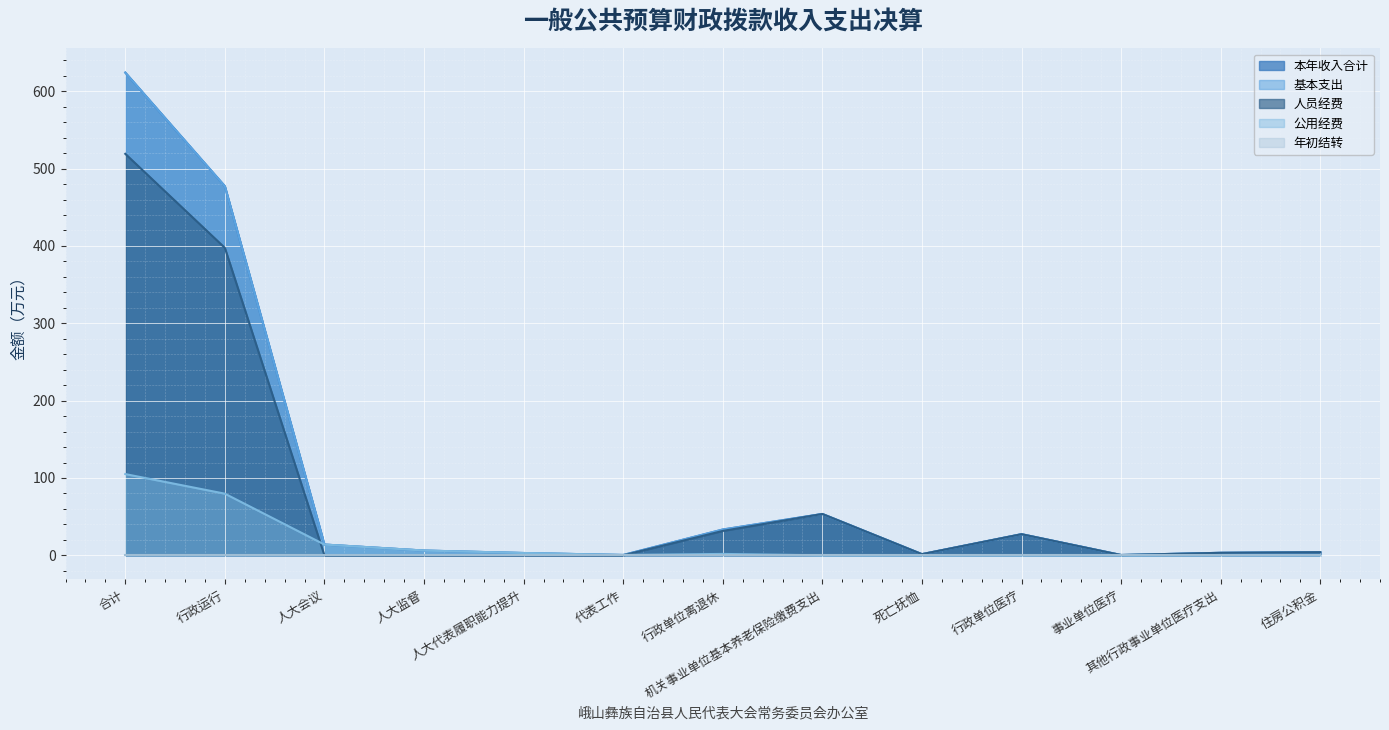

List the labels in order of 本年收入合计 value, largest first.

合计, 行政运行, 机关事业单位基本养老保险缴费支出, 行政单位离退休, 行政单位医疗, 人大会议, 人大监督, 住房公积金, 其他行政事业单位医疗支出, 人大代表履职能力提升, 死亡抚恤, 代表工作, 事业单位医疗